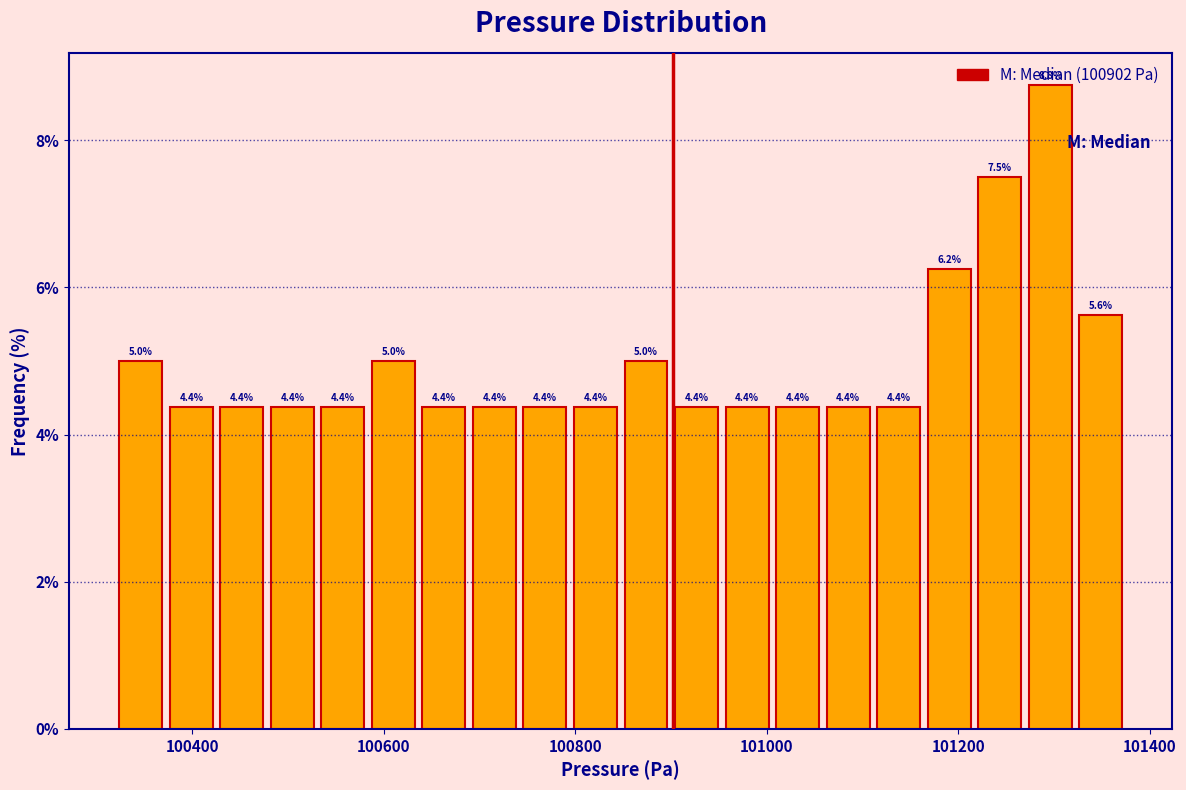

Around what value on the x-axis is the tallest bar? Give the approximate position of its centre, as read against the axis.

101300